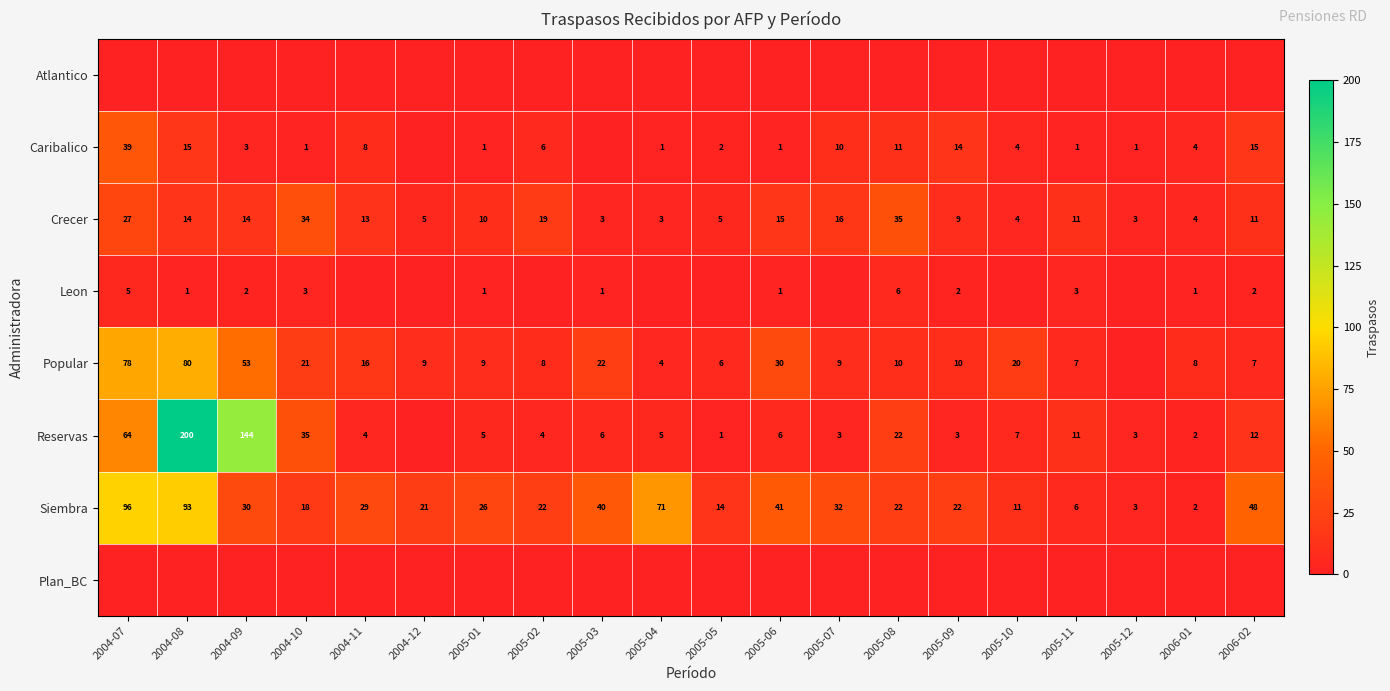

The Caribalico series shows 1 at 2004-10. True or false?

True